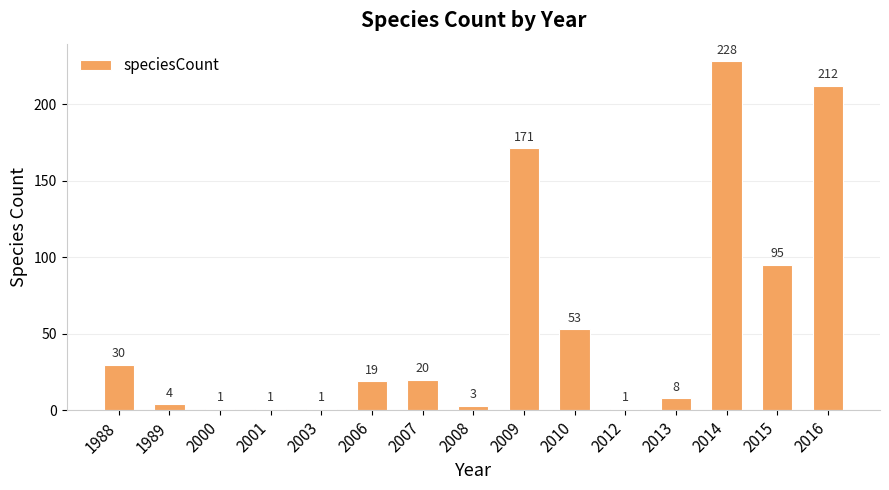

The chart shows a value of 1 at 2000. True or false?

True